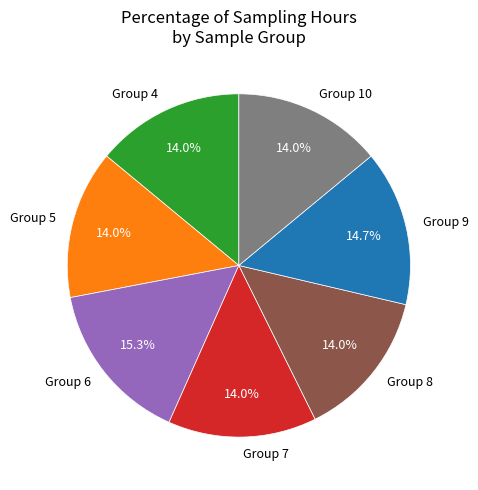

How many slices are in this pie chart?

7